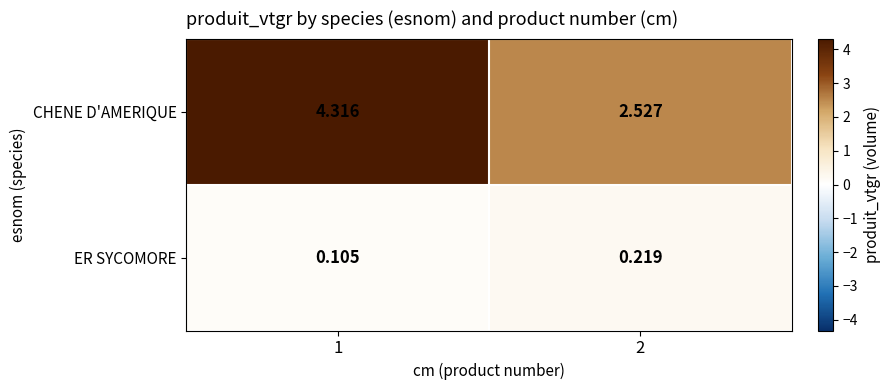

Which series has the widest spread of values?

CHENE D'AMERIQUE